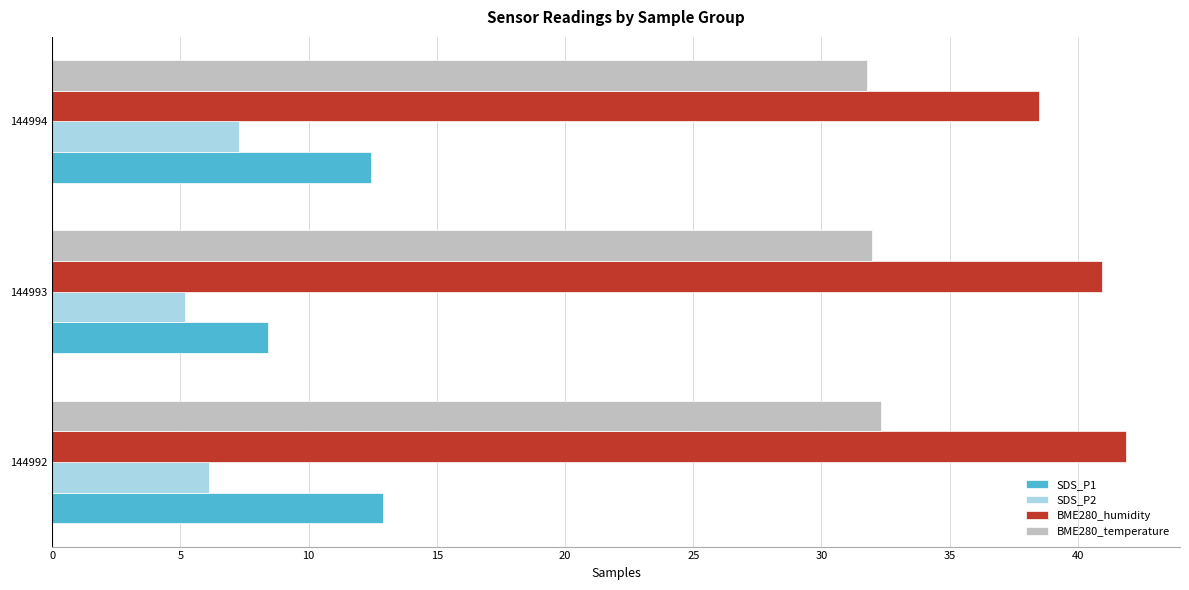

Rank the series by their maximum value, from highest to lowest.

BME280_humidity, BME280_temperature, SDS_P1, SDS_P2